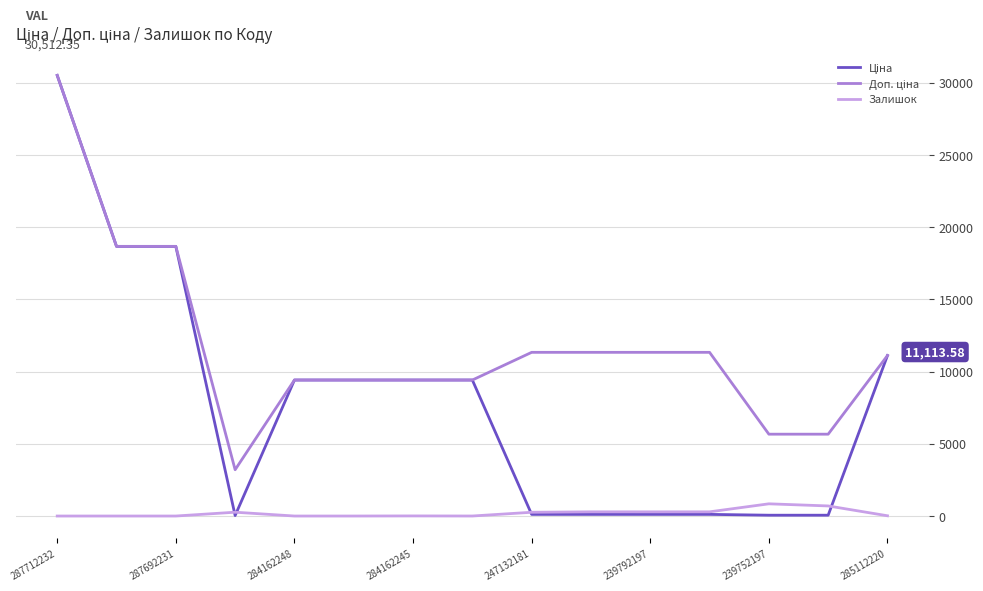

How many distinct data groups are displayed?

3